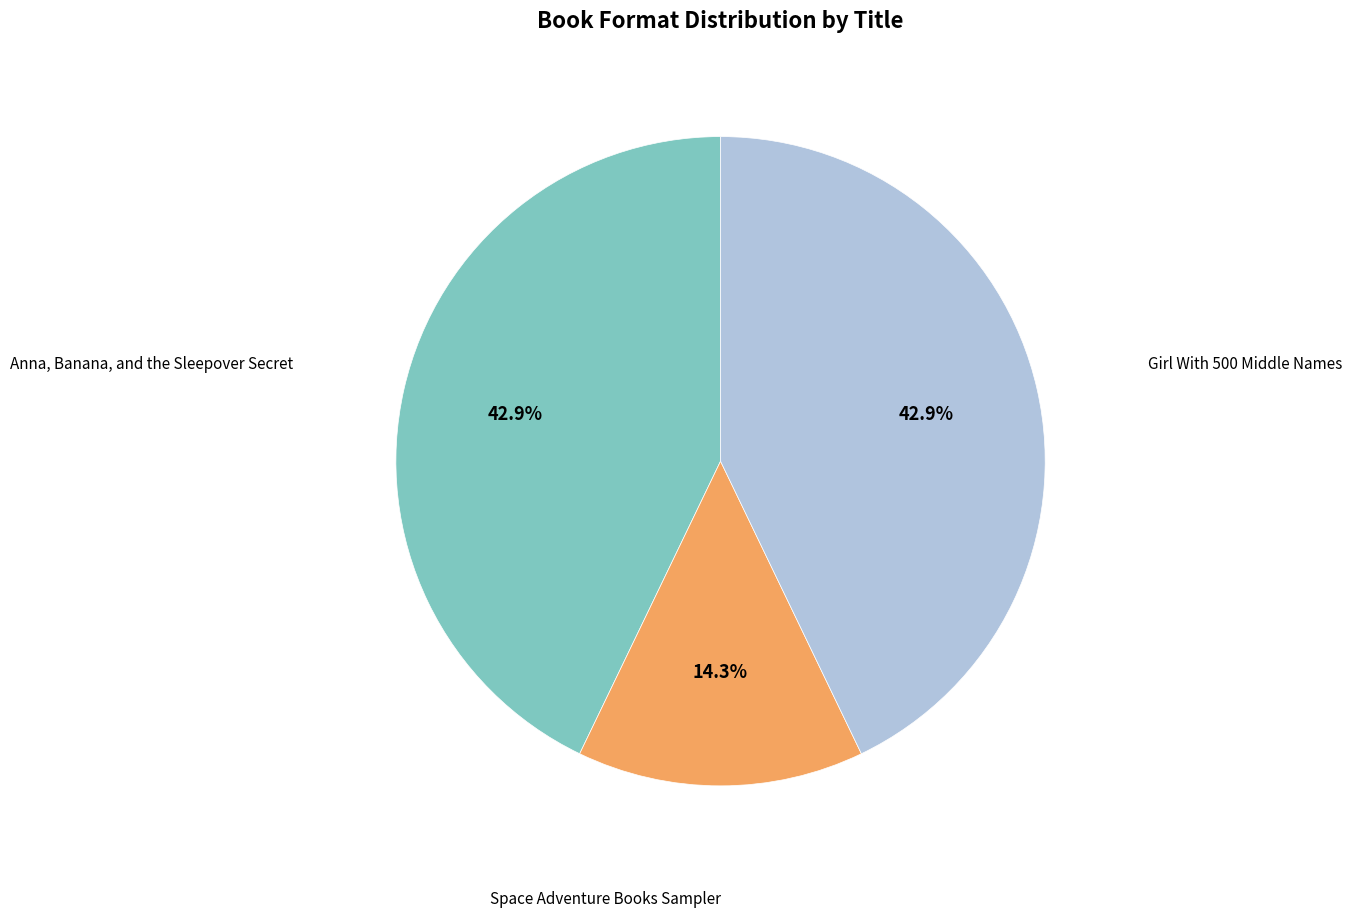

What portion of the pie excludes Anna, Banana, and the Sleepover Secret?

57.1%